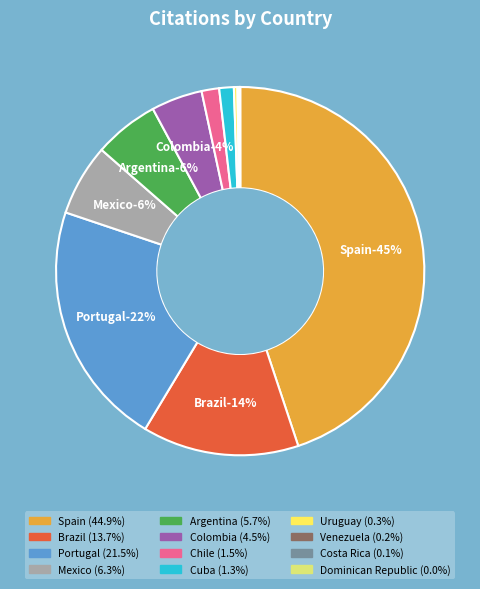

The Cuba slice represents 1% of the pie. True or false?

True